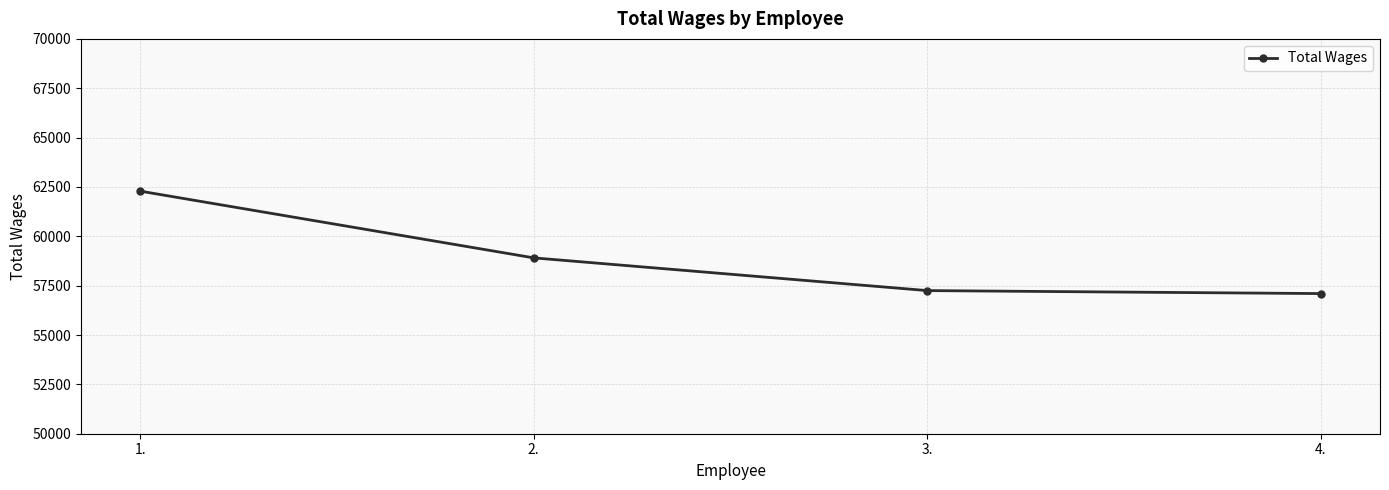

What is the smallest value displayed?

57099